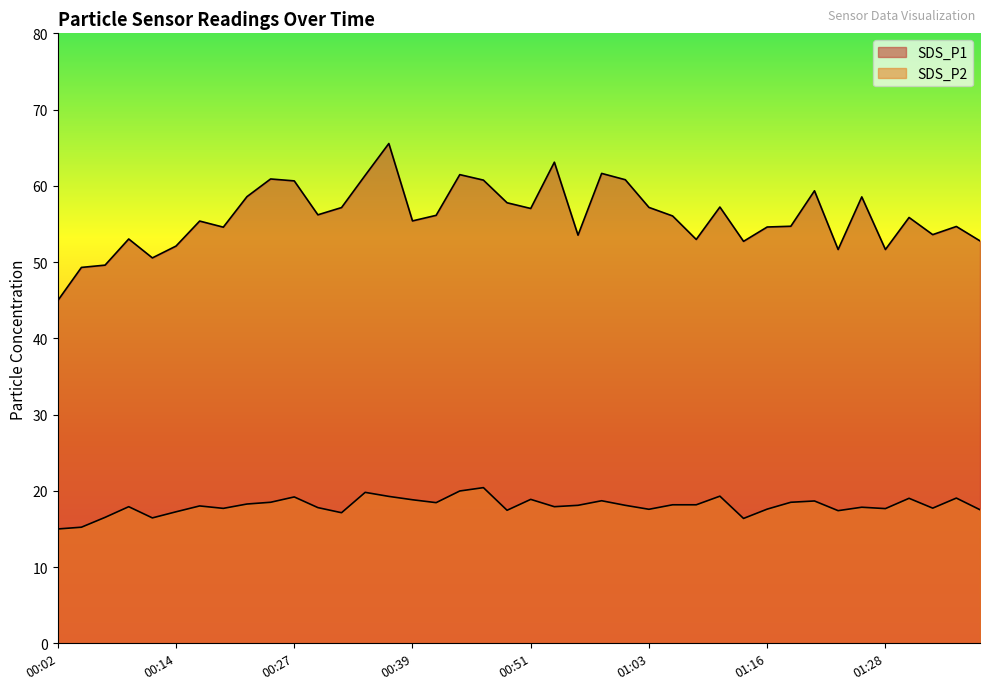

Is it true that SDS_P2 equals 15.2 at 00:04?

True